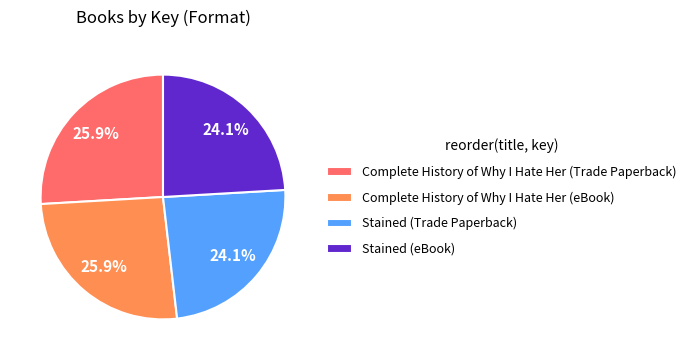

True or false: Stained (eBook) accounts for 35% of the total.

False